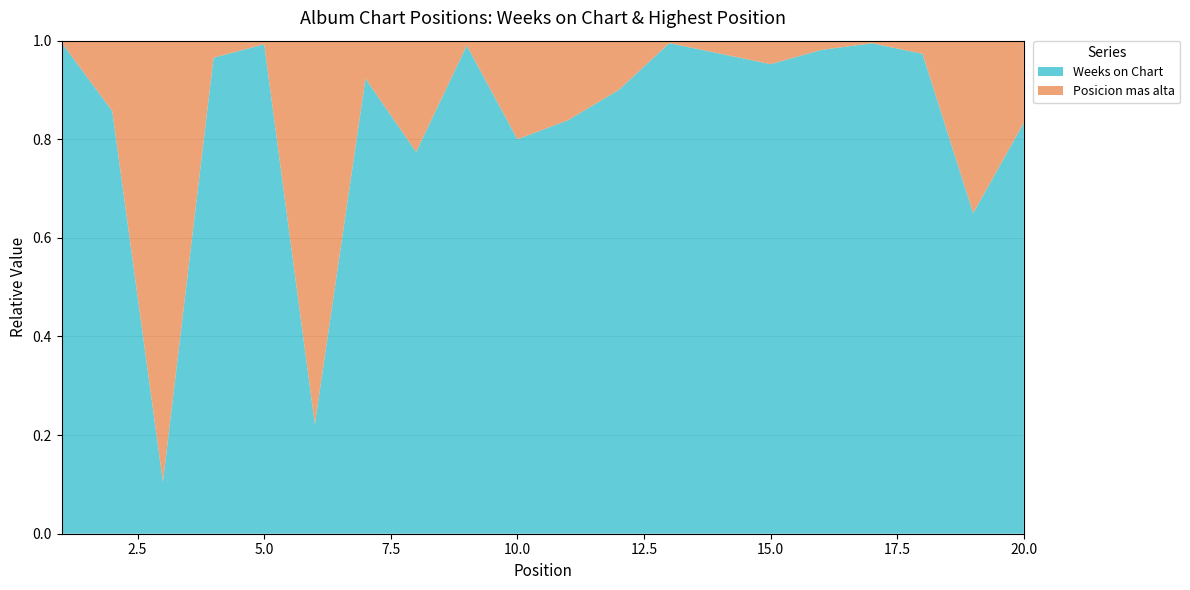

What are all the series names shown in the legend?

Weeks on Chart, Posicion mas alta